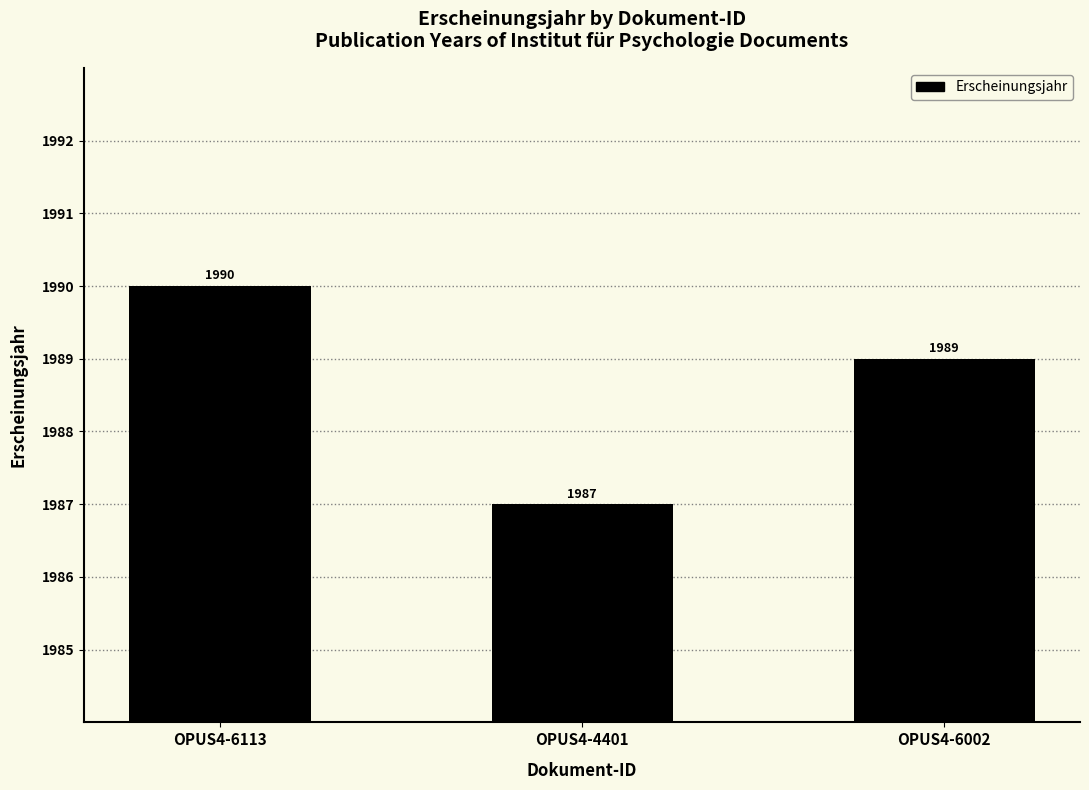

True or false: the data shows 1987 at OPUS4-4401.

True